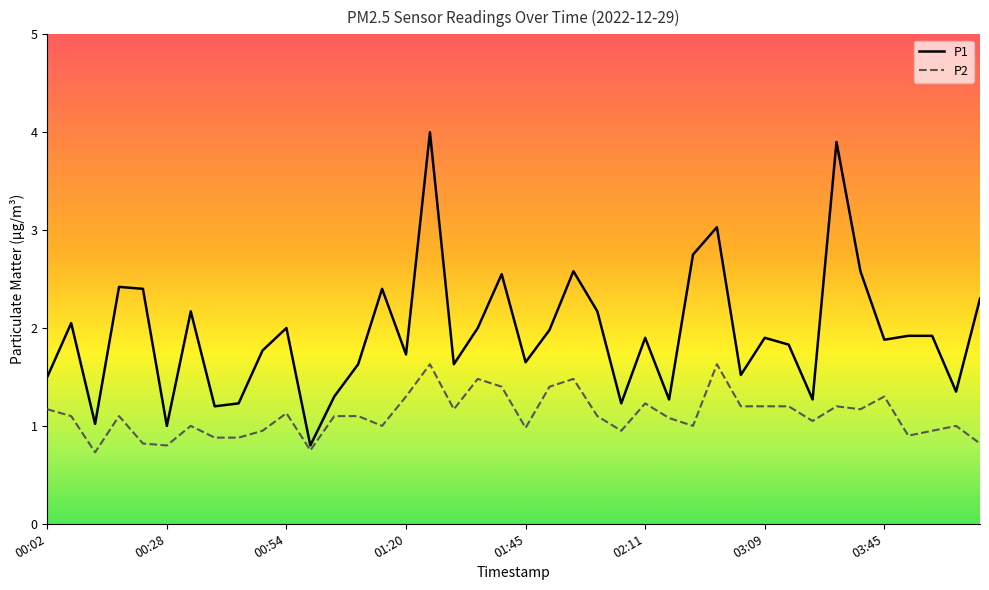

True or false: P1 and P2 cross at least once.

False